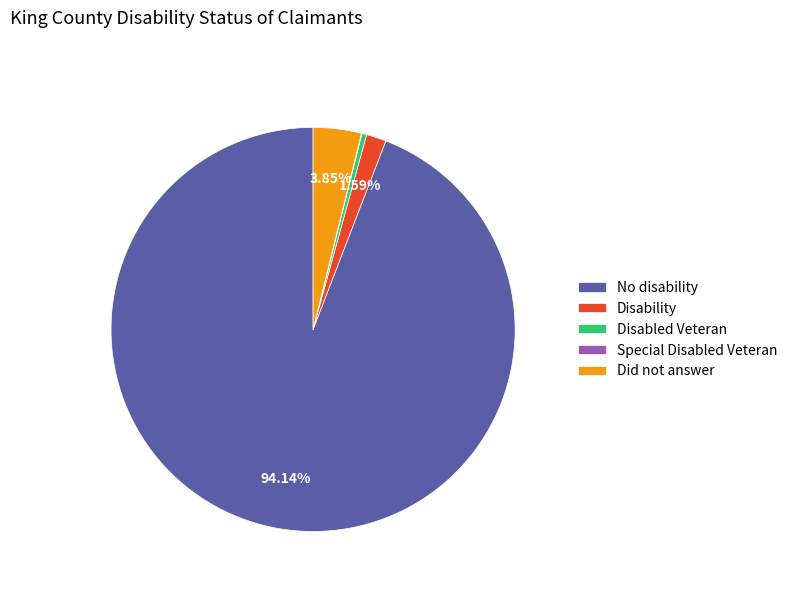

What is the largest slice in the pie chart?

No disability